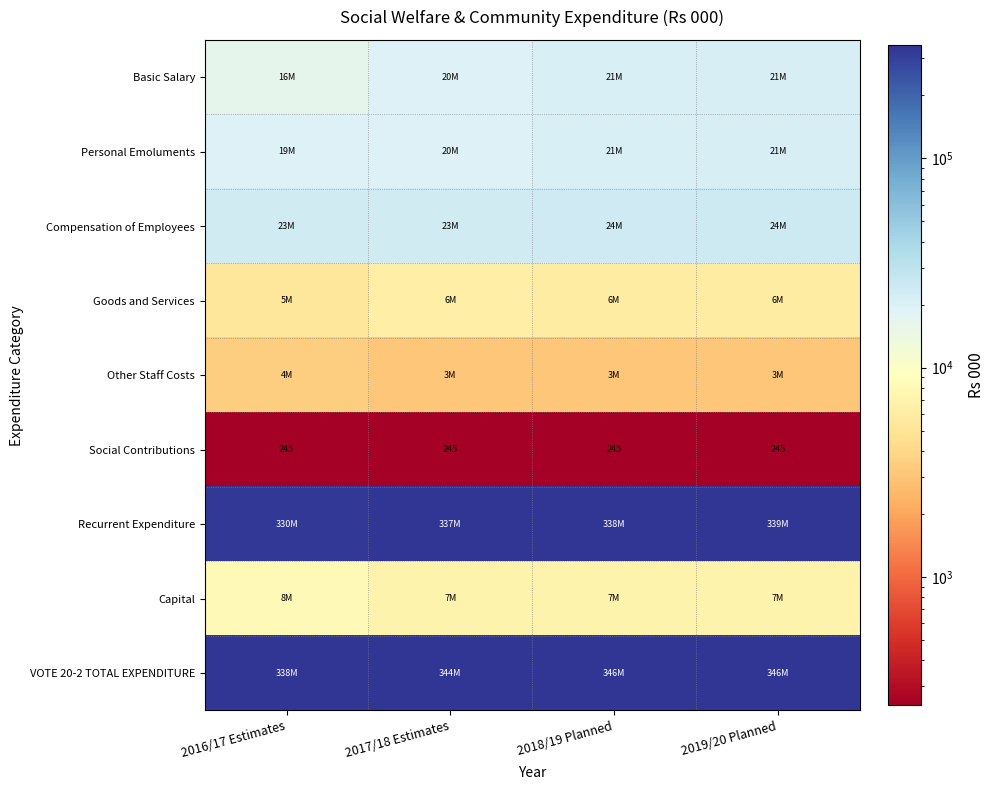

The value of Social Contributions at 2018/19 Planned is 392. True or false?

False